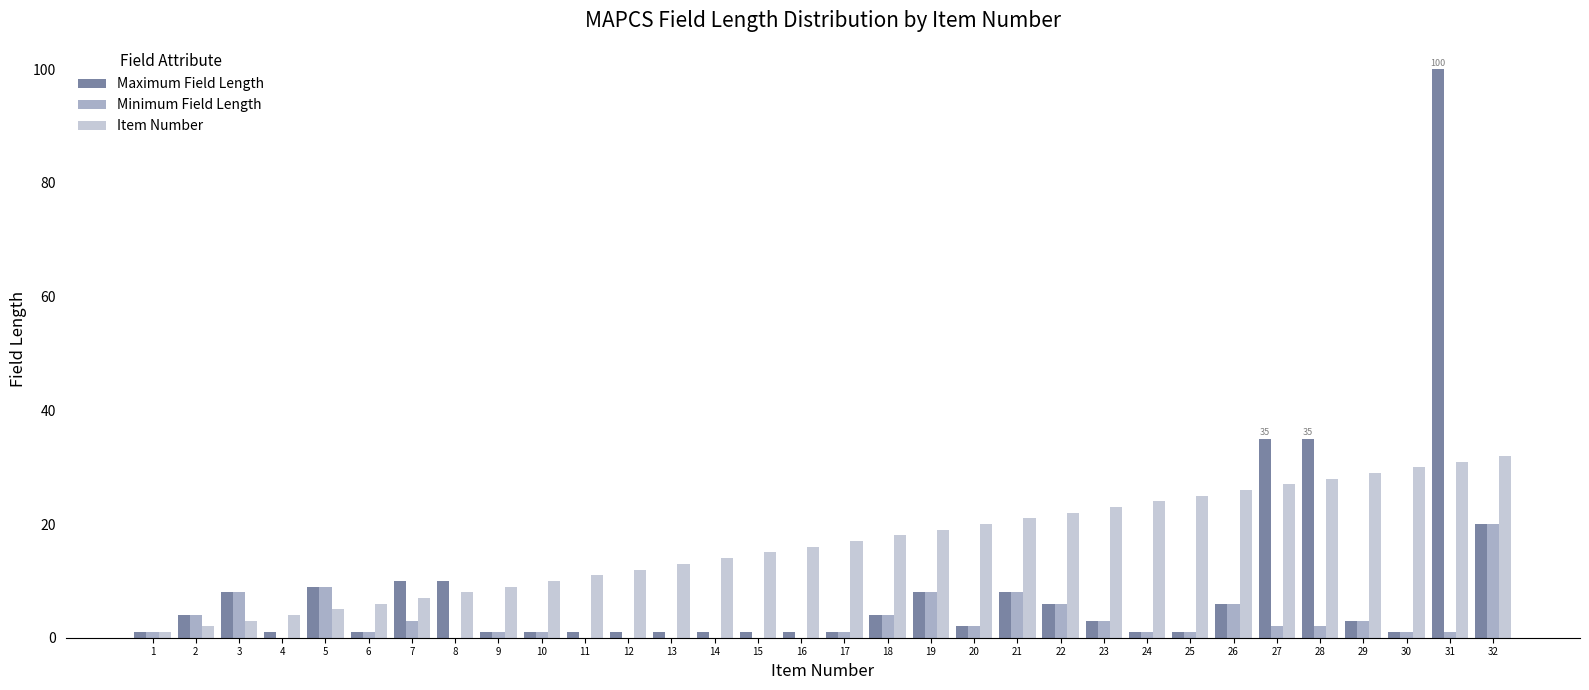

At which category is the sum across all series the highest?

31